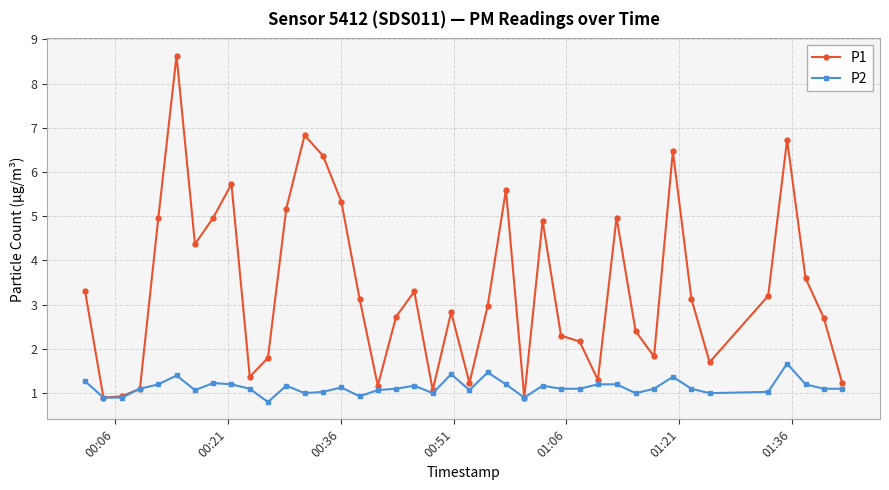

What is the greatest value displayed?

8.6